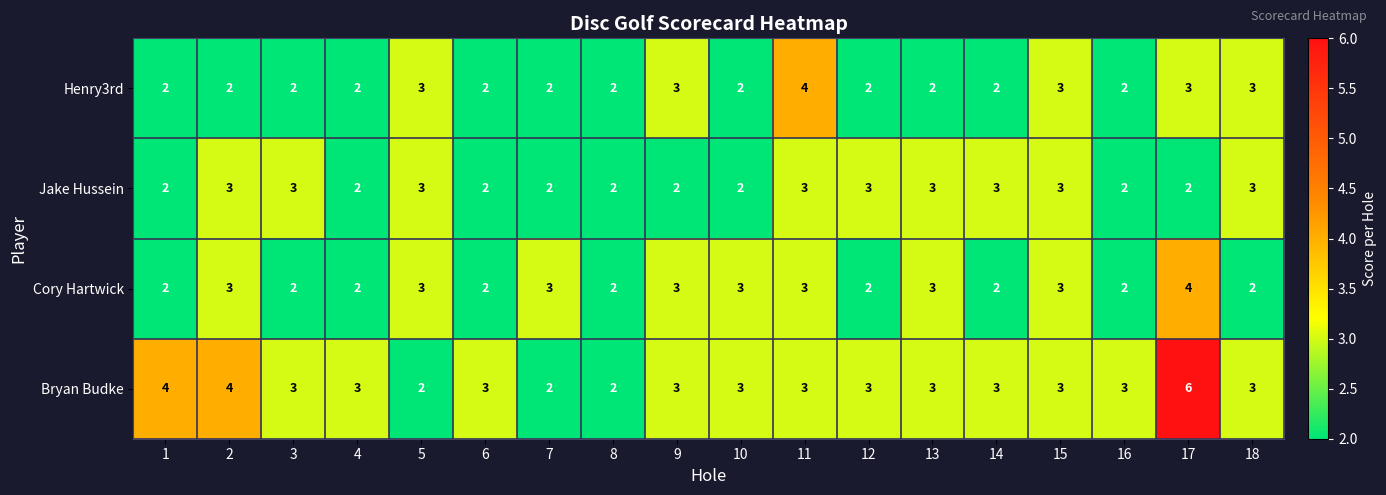

Which series changed the most between 15 and 17?

Bryan Budke